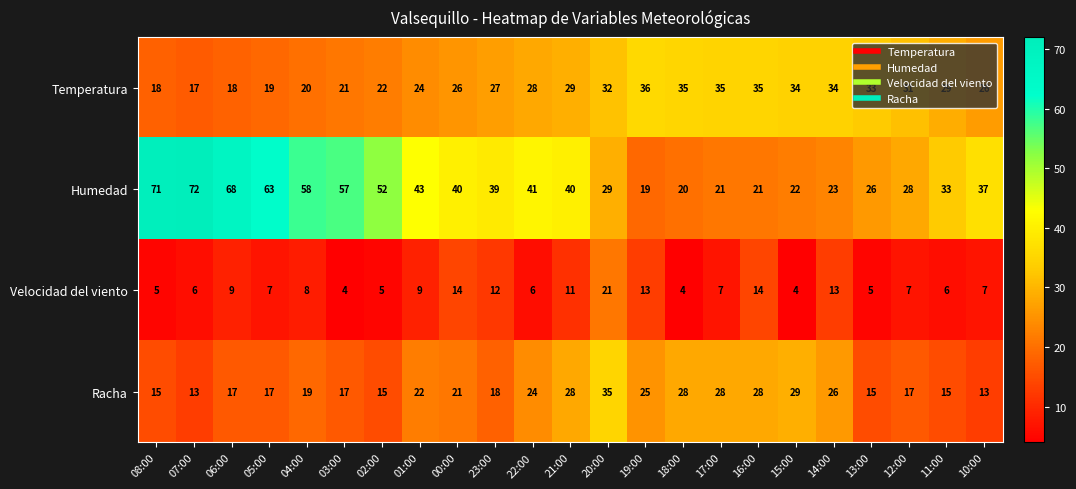

At which label is Racha closest to 24?

22:00